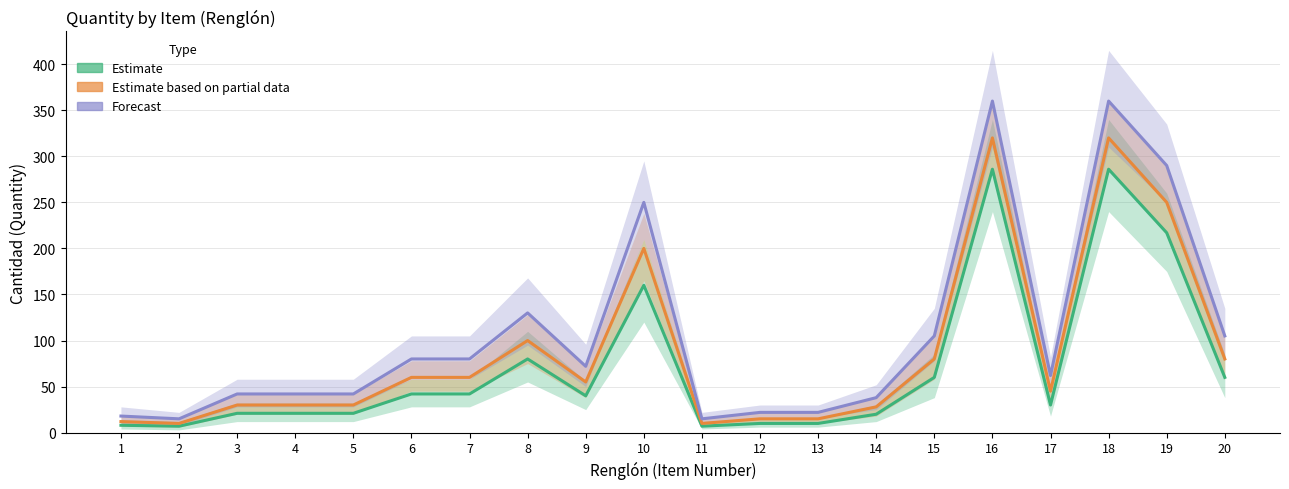

True or false: Estimate and Forecast cross at least once.

False